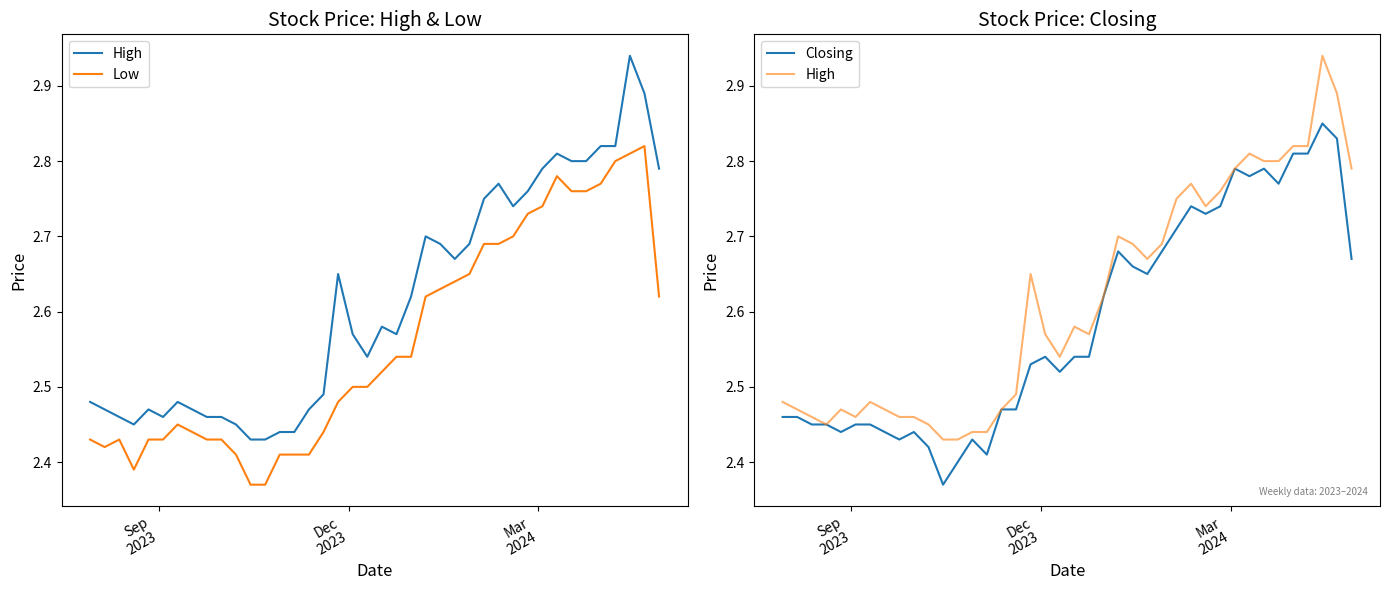

What is the lowest value of the Closing series?

2.4